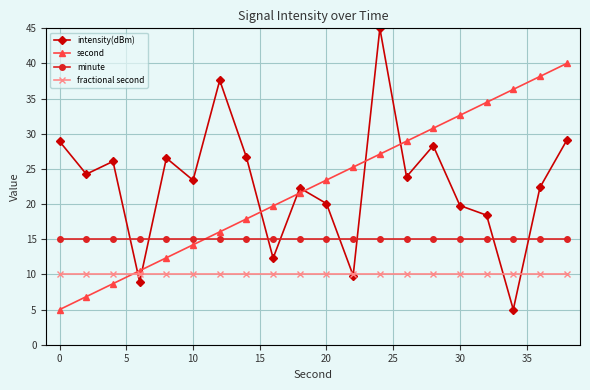

What is the value of the fractional second point at the 15th from the left?

10.0